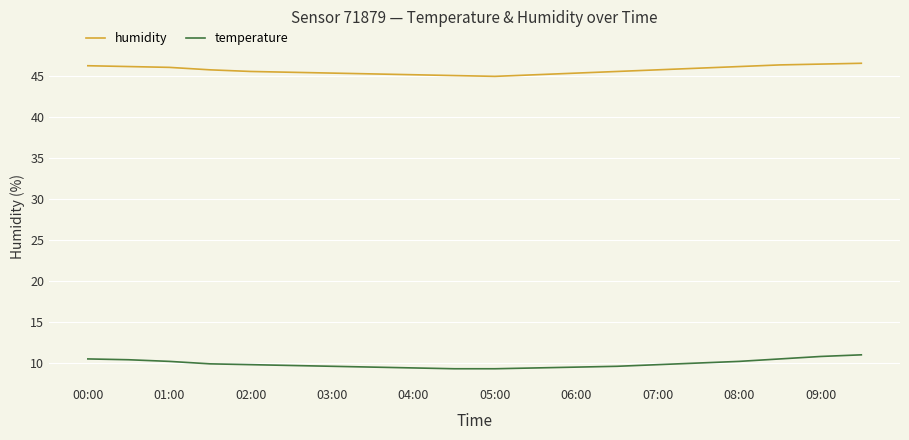

What is the greatest value displayed?

46.6